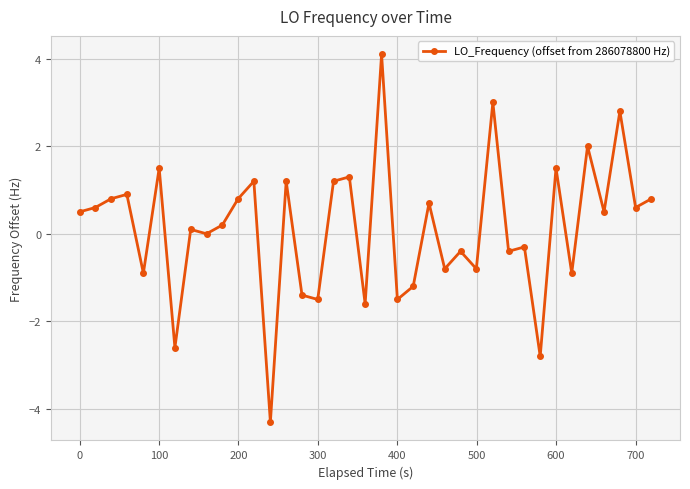

What is the greatest value displayed?

4.1